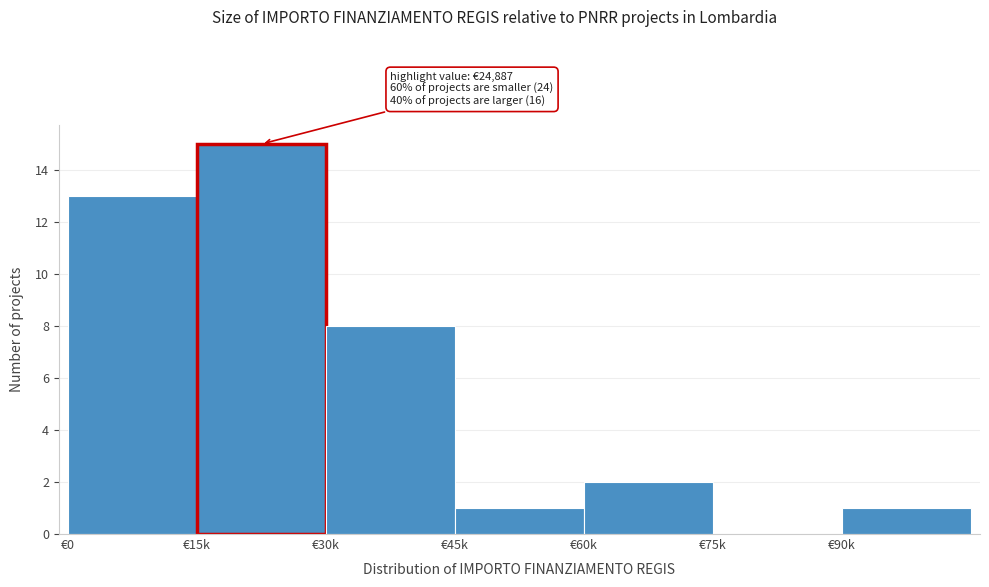

Reading left to right, list all the values displayed in this chart.

€0=13	€15k=15	€30k=8	€45k=1	€60k=2	€75k=0	€90k=1